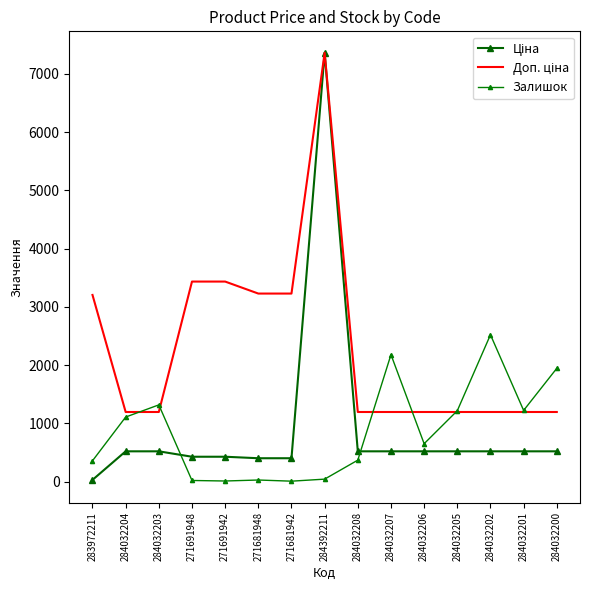

True or false: Доп. ціна and Ціна cross at least once.

False